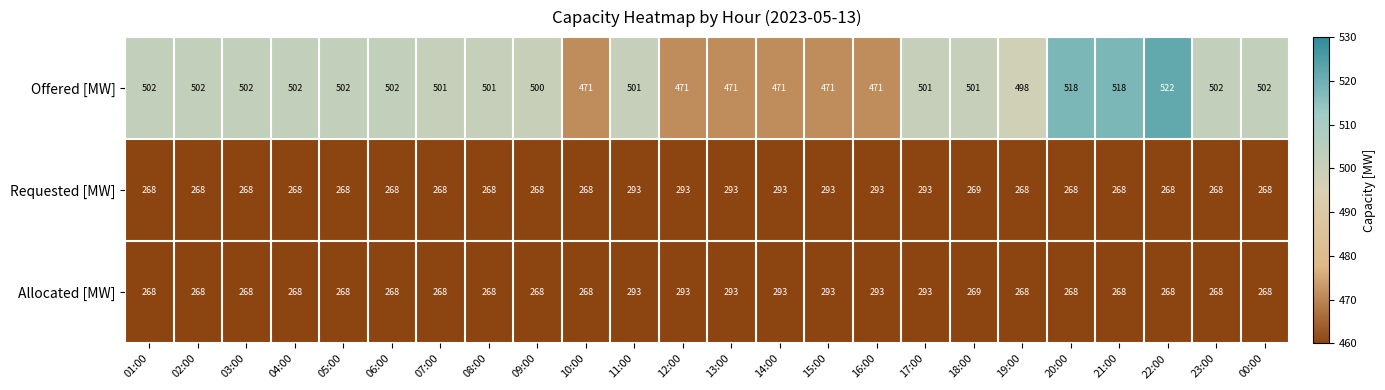

What value does the Requested [MW] series have at 22:00, to the nearest 10?

270